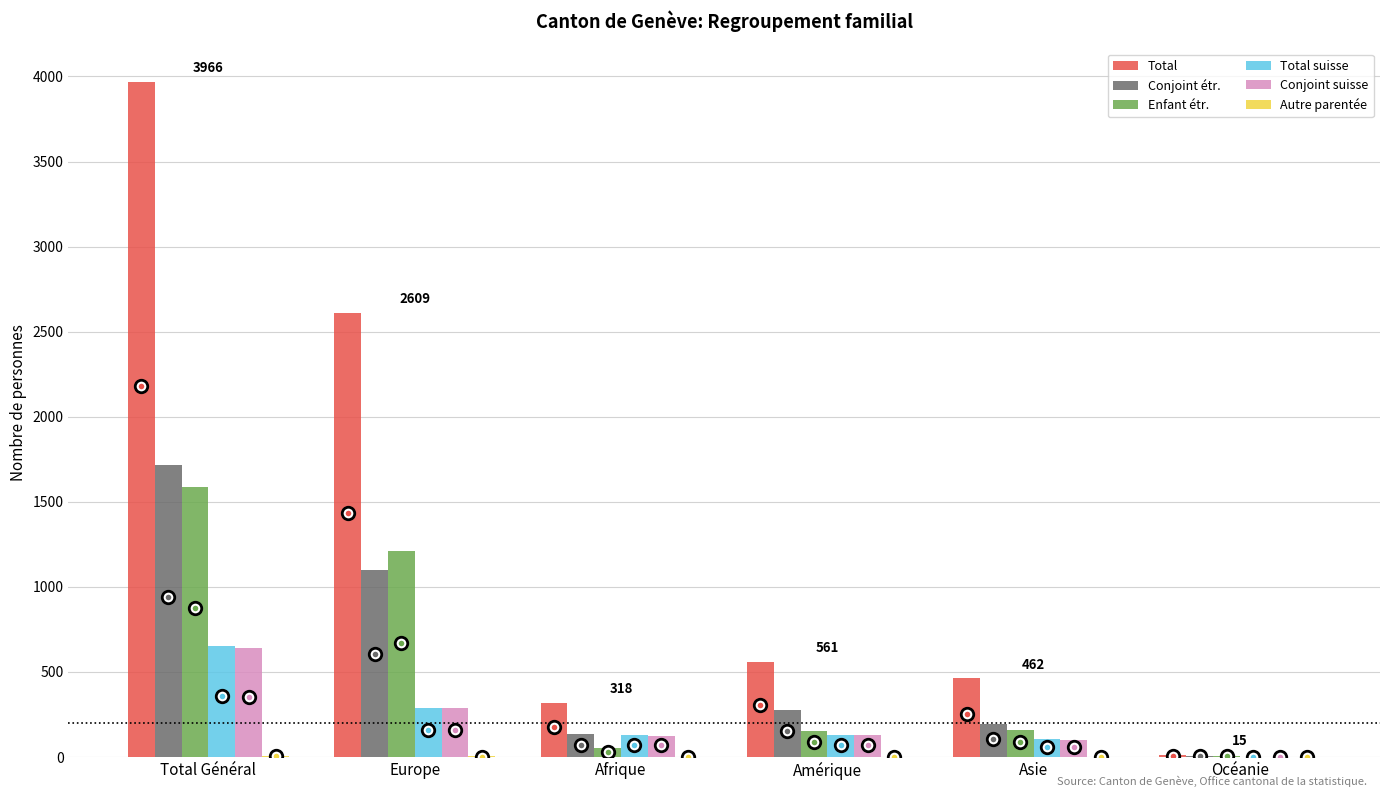

Which series has the widest spread of values?

Total